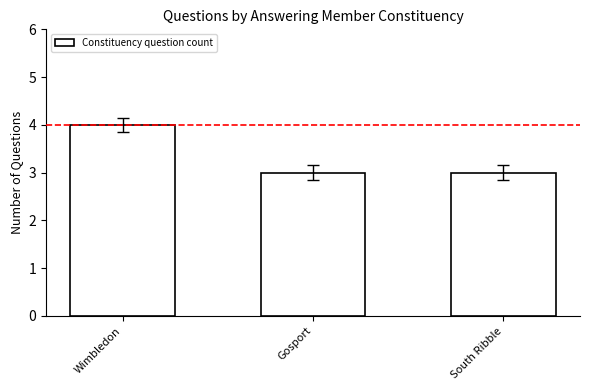

What position from the left is Gosport?

2